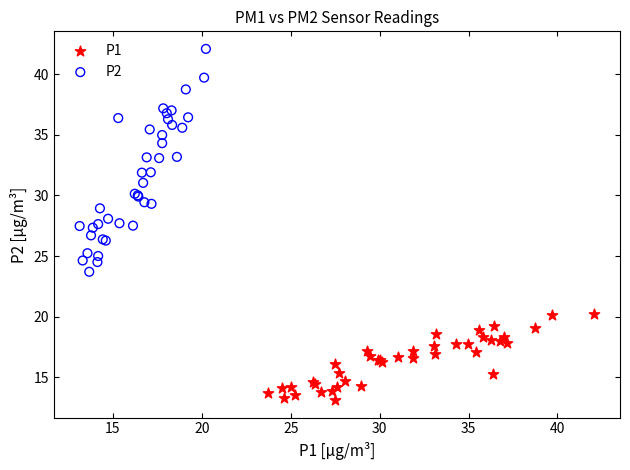

Which series has the largest Y range (max minus min)?

P2